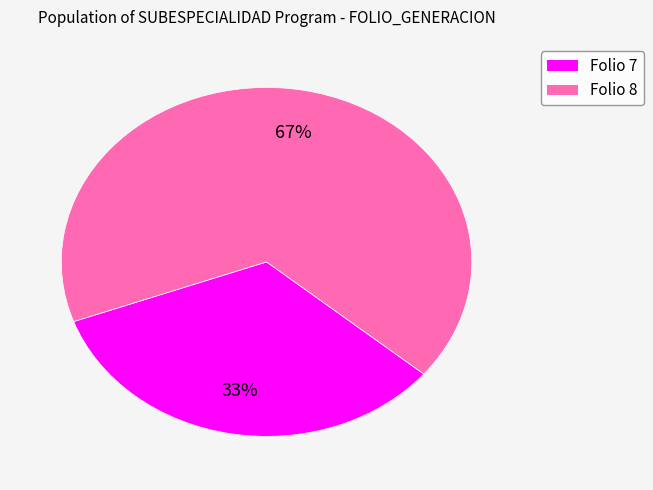

Does any single category account for the majority?

Yes